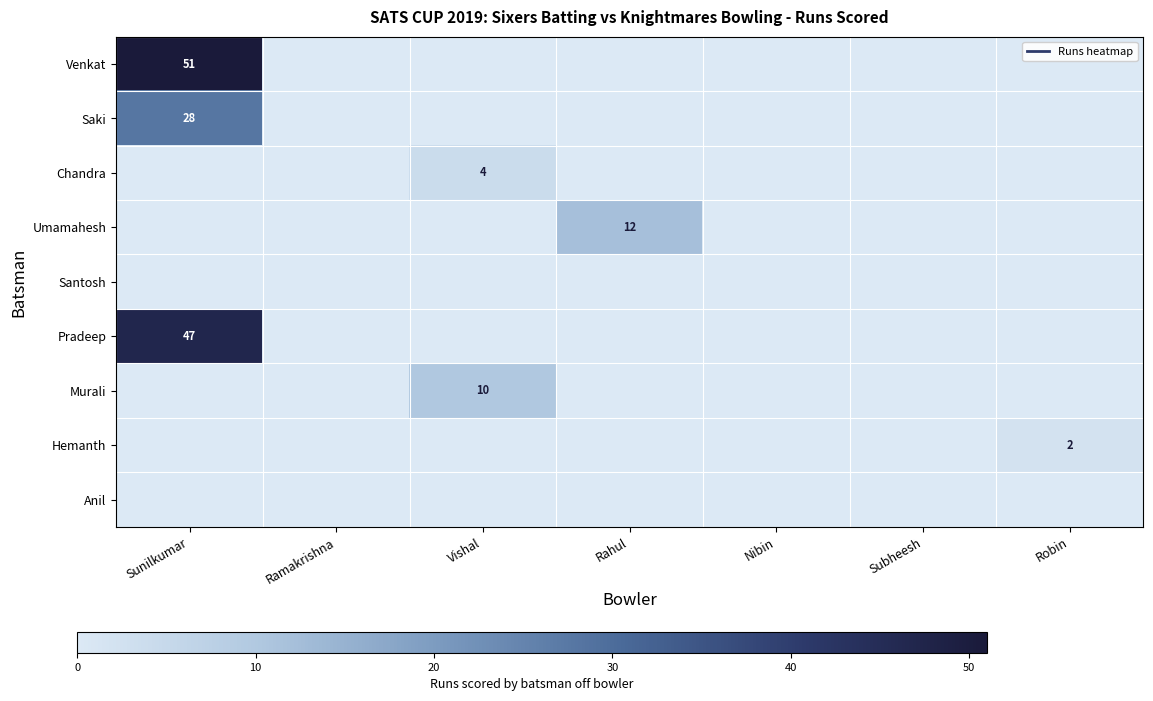

How many positive values does the Murali series have?

1